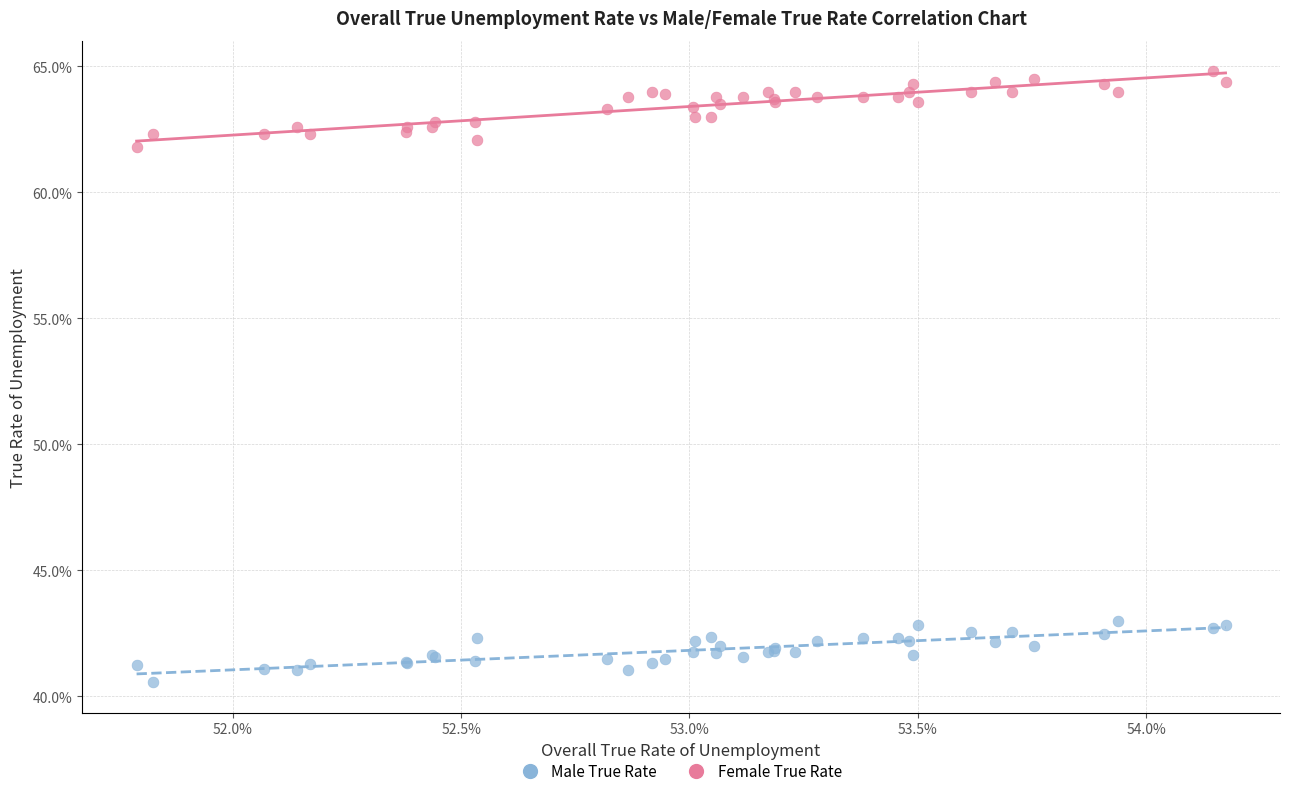

What are all the series names shown in the legend?

Male True Rate, Female True Rate